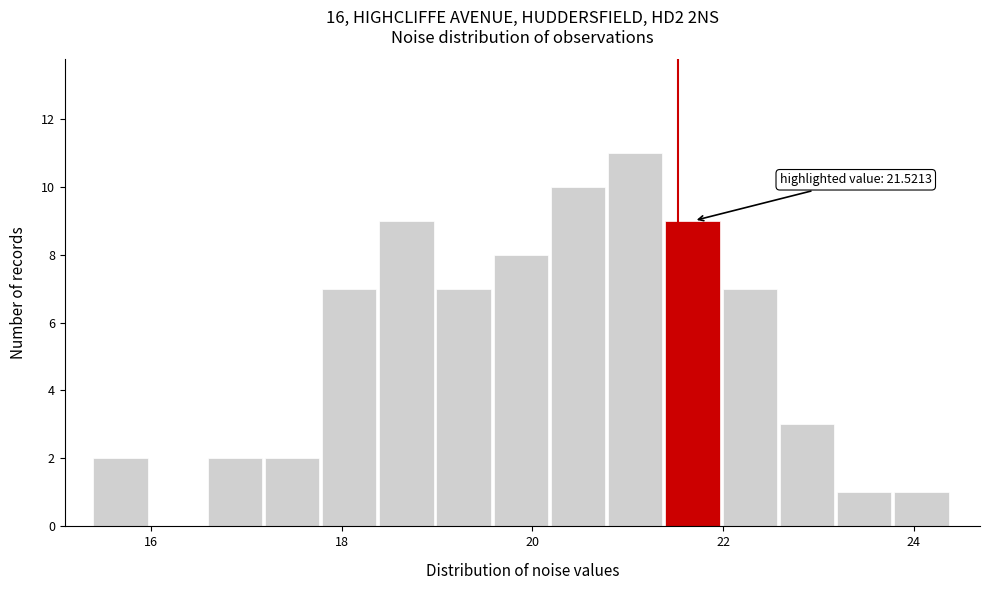

Around what value on the x-axis is the tallest bar? Give the approximate position of its centre, as read against the axis.

21.0